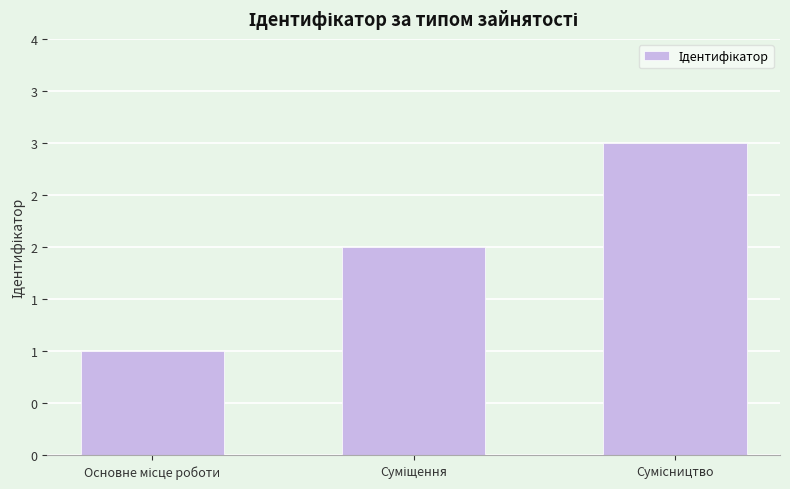

At which category does the chart reach its peak across all series?

Сумісництво